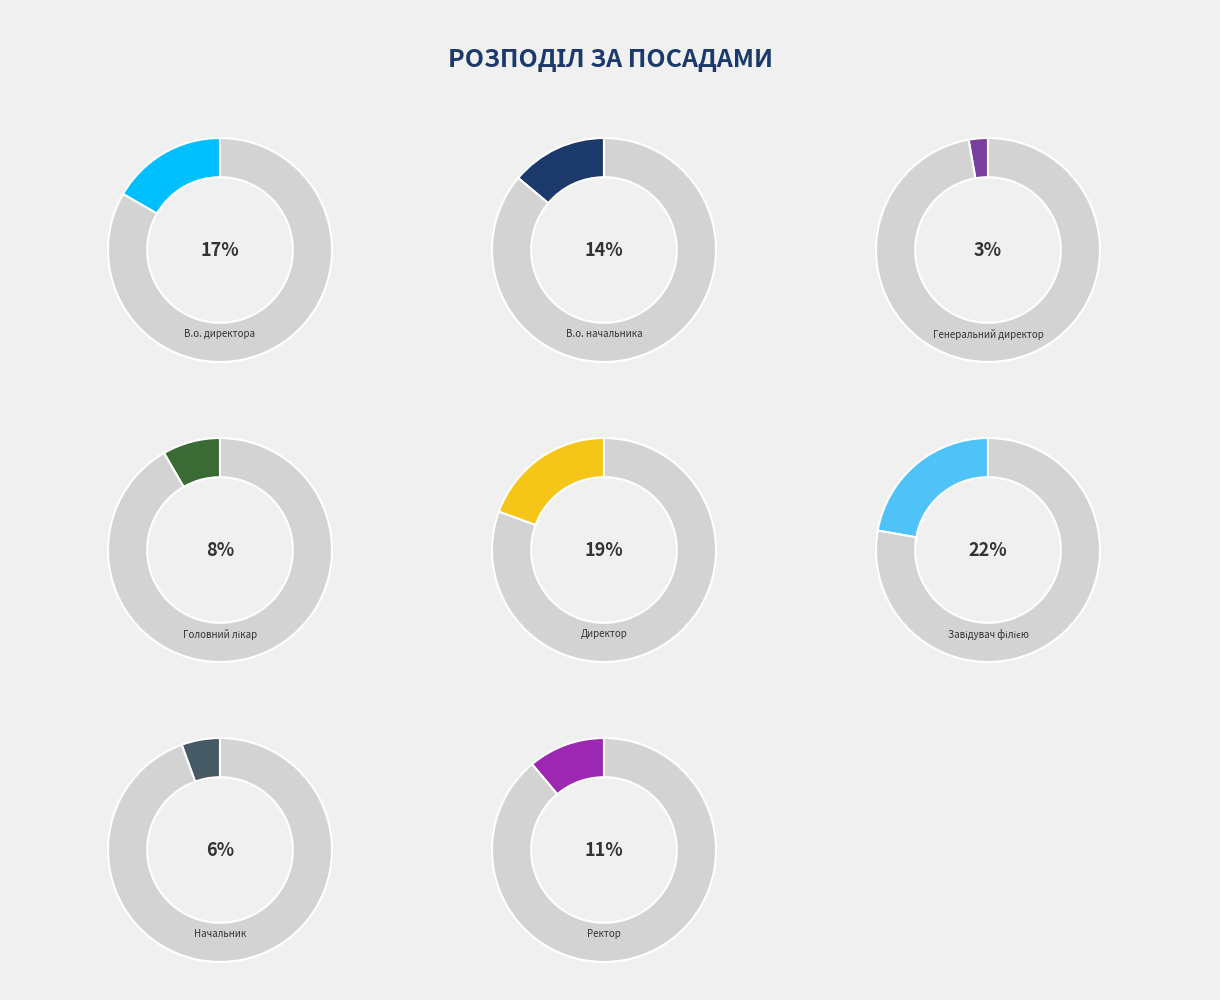

Does Директор account for over 50% of the chart?

No